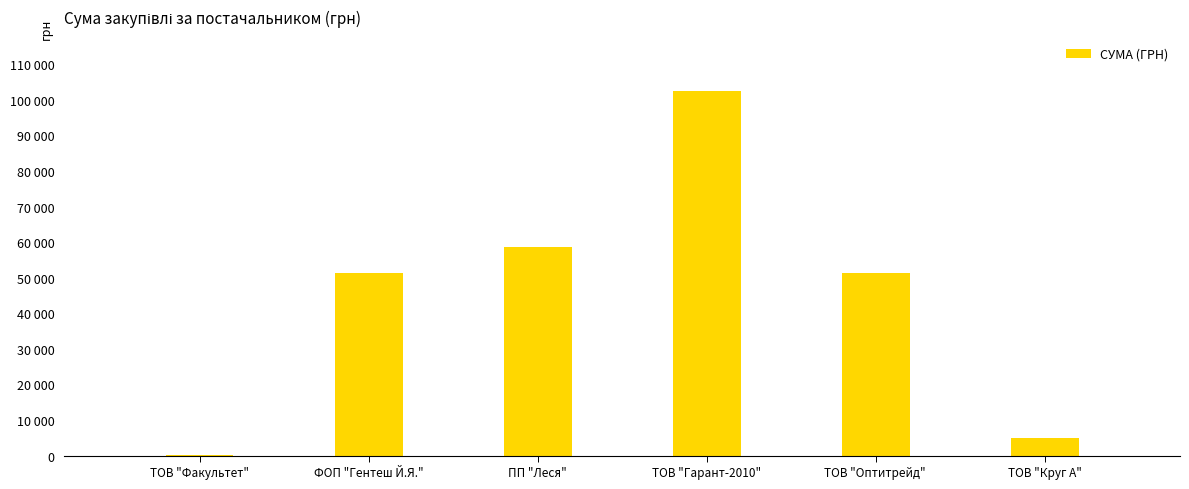

List the labels in order of value, smallest first.

ТОВ "Факультет", ТОВ "Круг А", ТОВ "Оптитрейд" , ФОП "Гентеш Й.Я.", ПП "Леся", ТОВ "Гарант-2010"